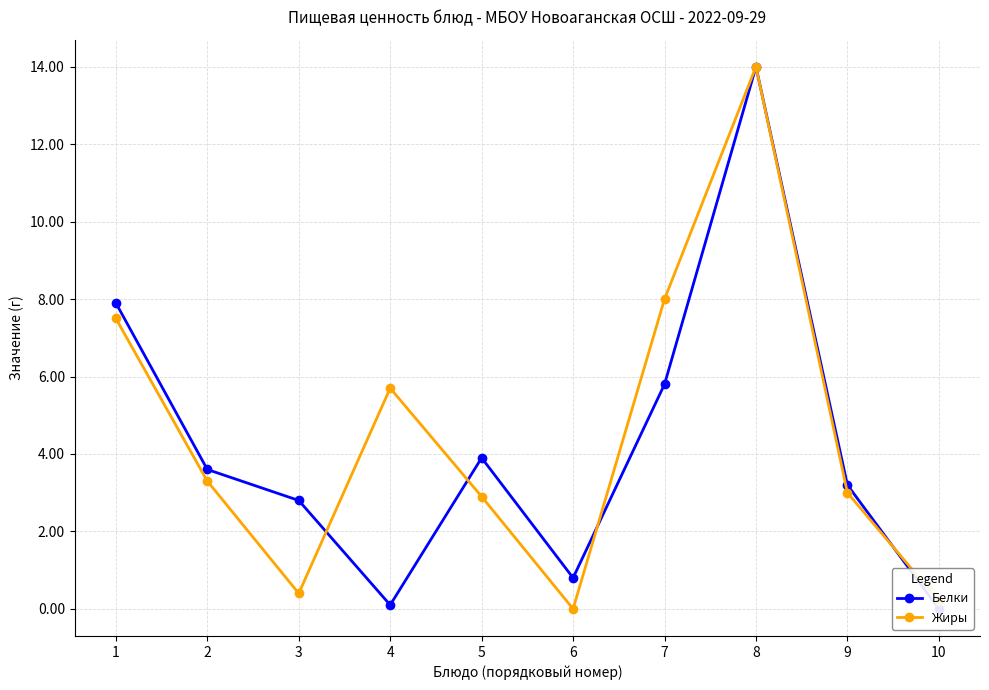

How many lines are shown in the chart?

2